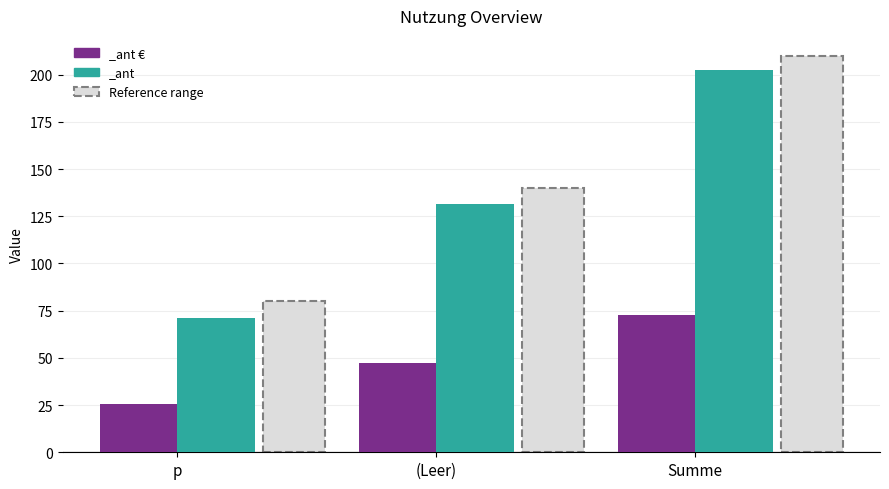

What is the label of the 2nd bar from the left?

(Leer)